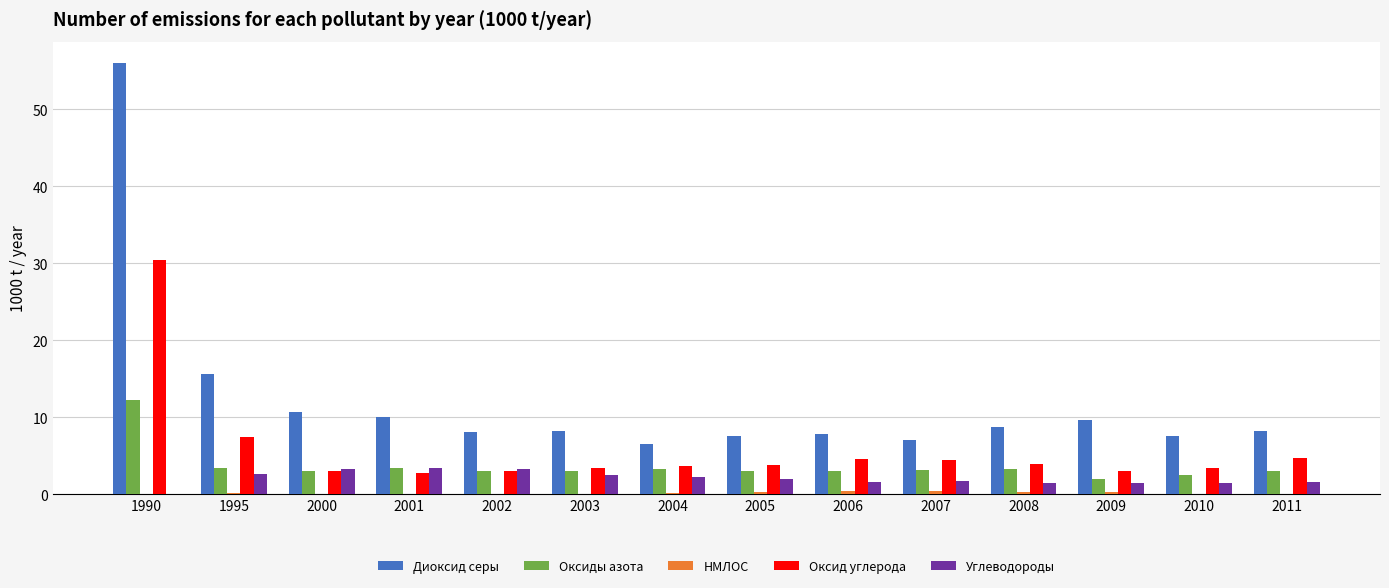

Is it true that Диоксид серы equals 10.7 at 2000?

True